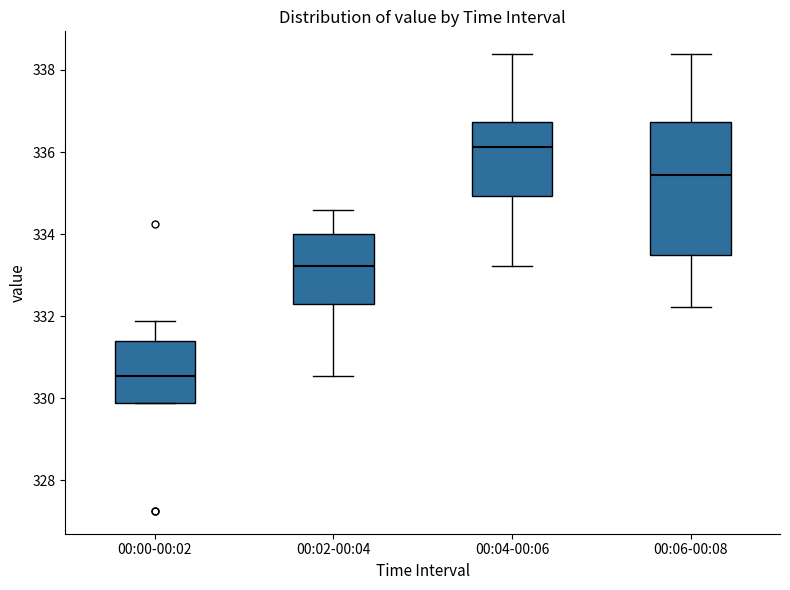

Which box has the lowest median line?

00:00-00:02